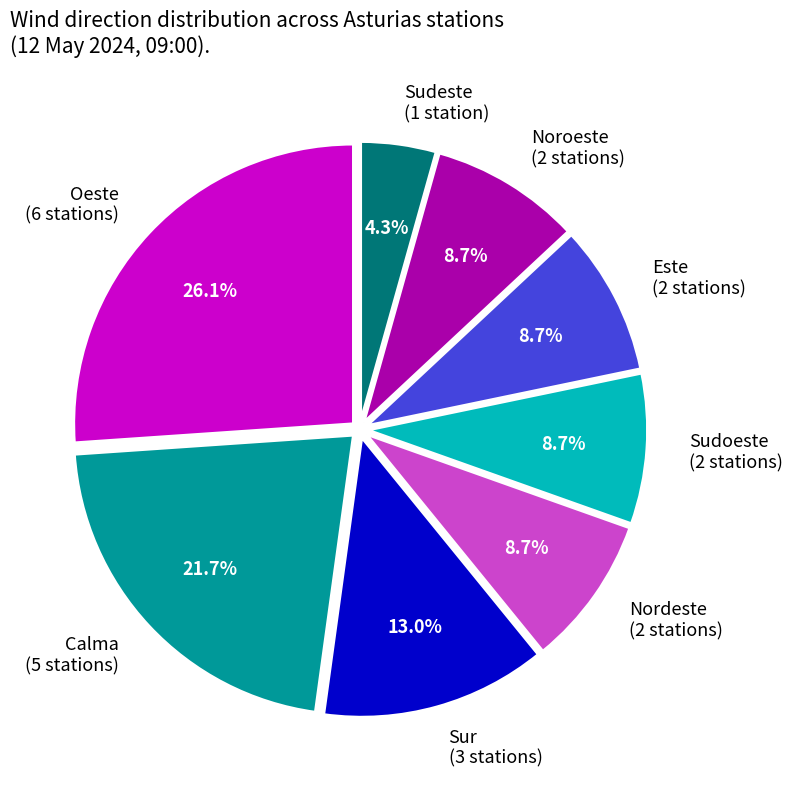

What portion of the pie excludes Nordeste (2 stations)?

91.3%